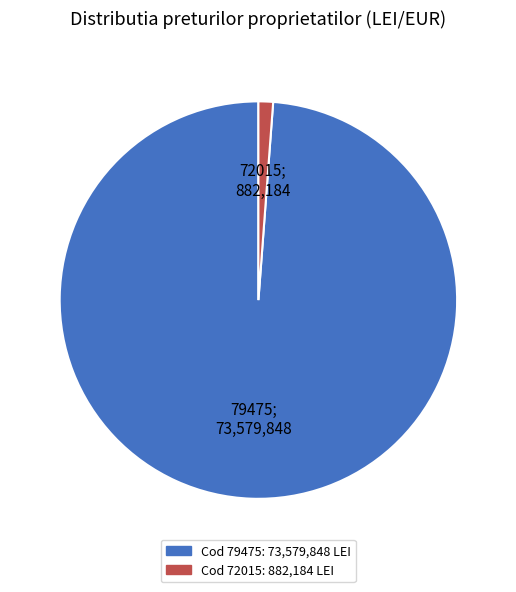

How many segments does this pie chart have?

2